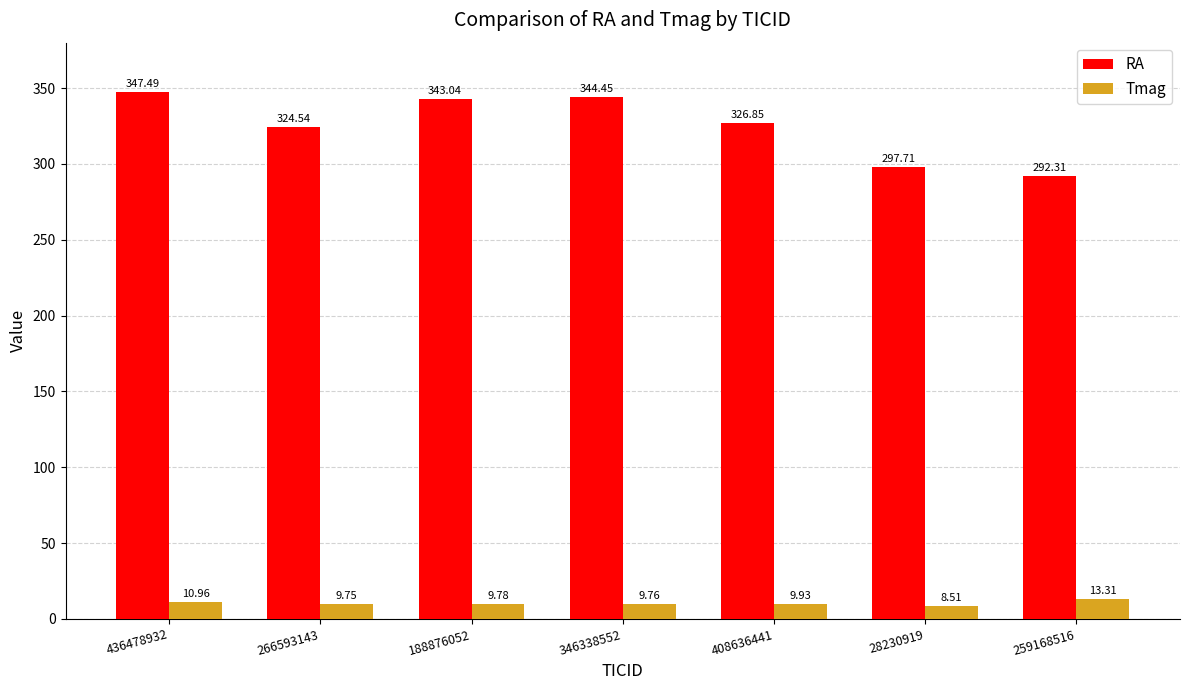

What is the difference between the maximum and minimum values in the RA series?

55.2